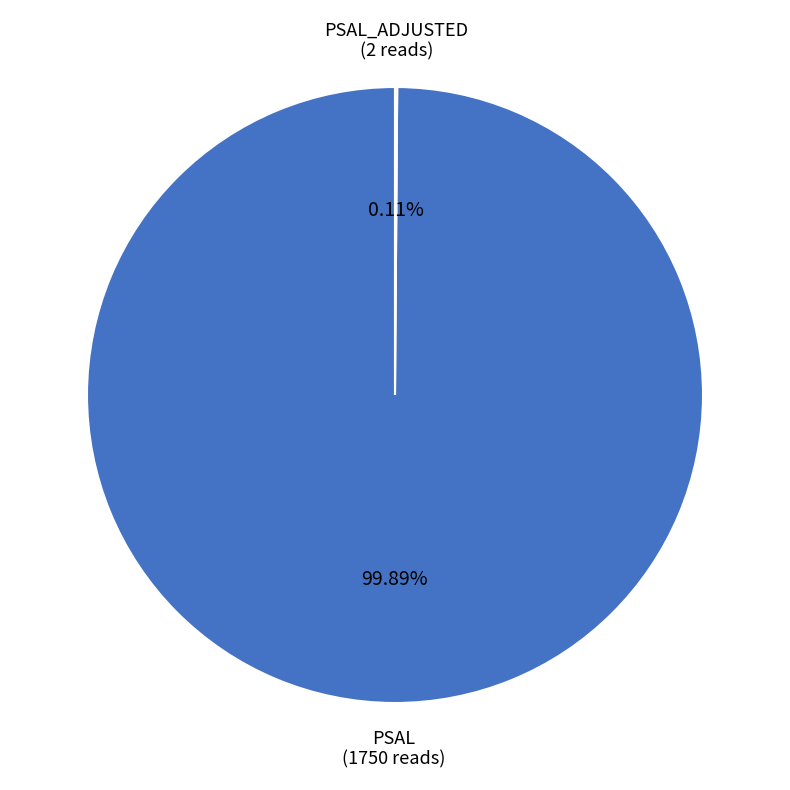

Rank the categories by value from highest to lowest.

PSAL, PSAL_ADJUSTED